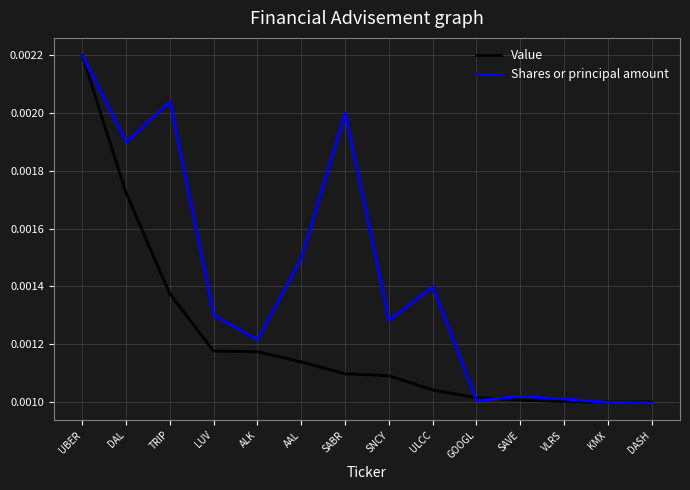

How many lines are shown in the chart?

2